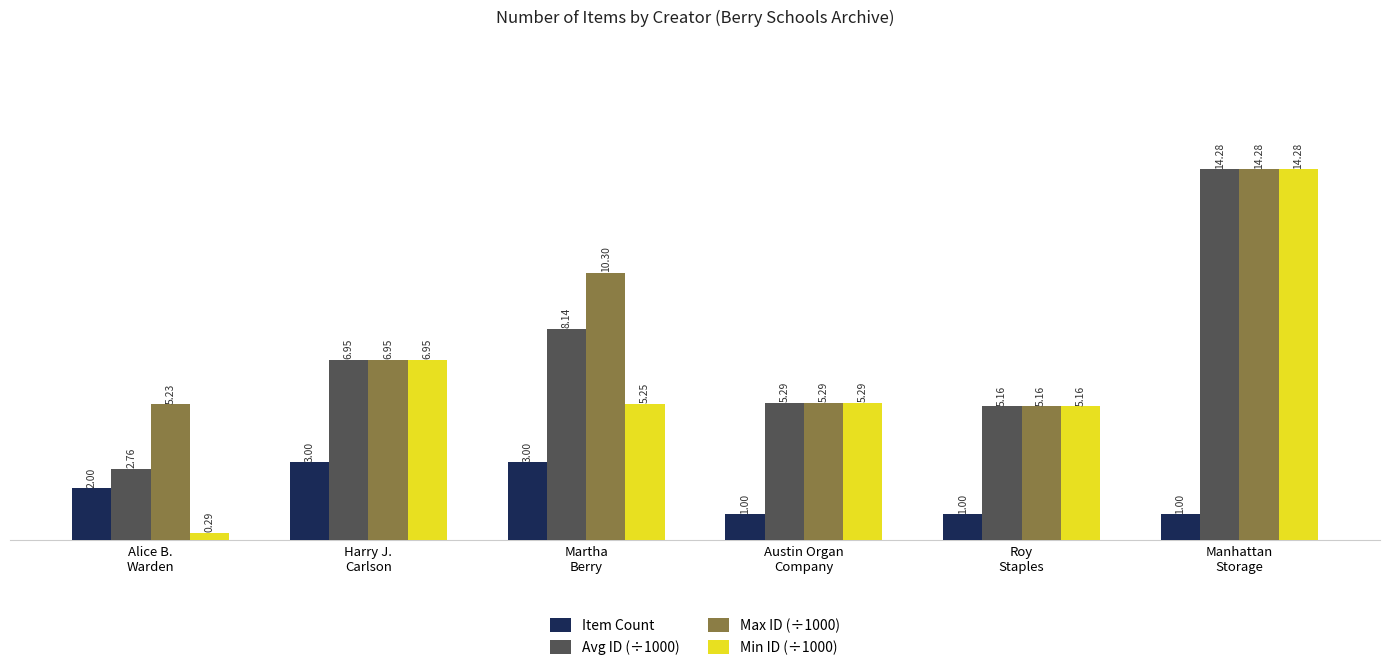

True or false: Min ID (÷1000) has a value of 8.9 at Martha
Berry.

False